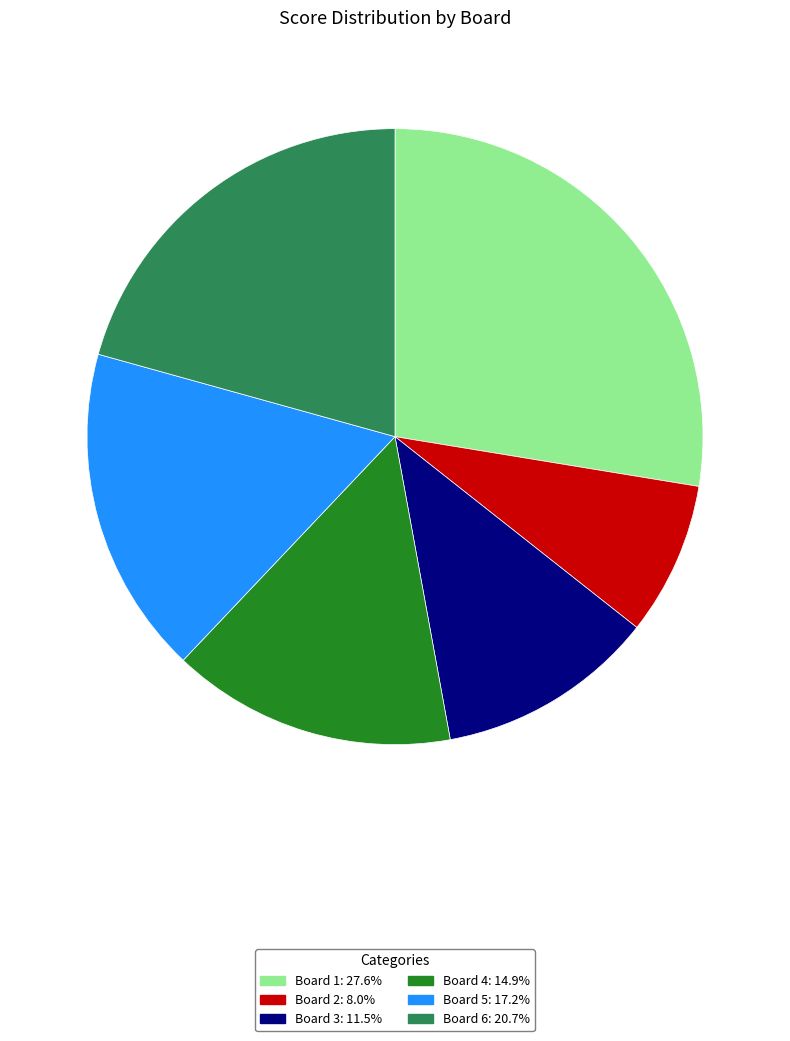

Do Board 6 and Board 1 together represent more than half of the pie?

No